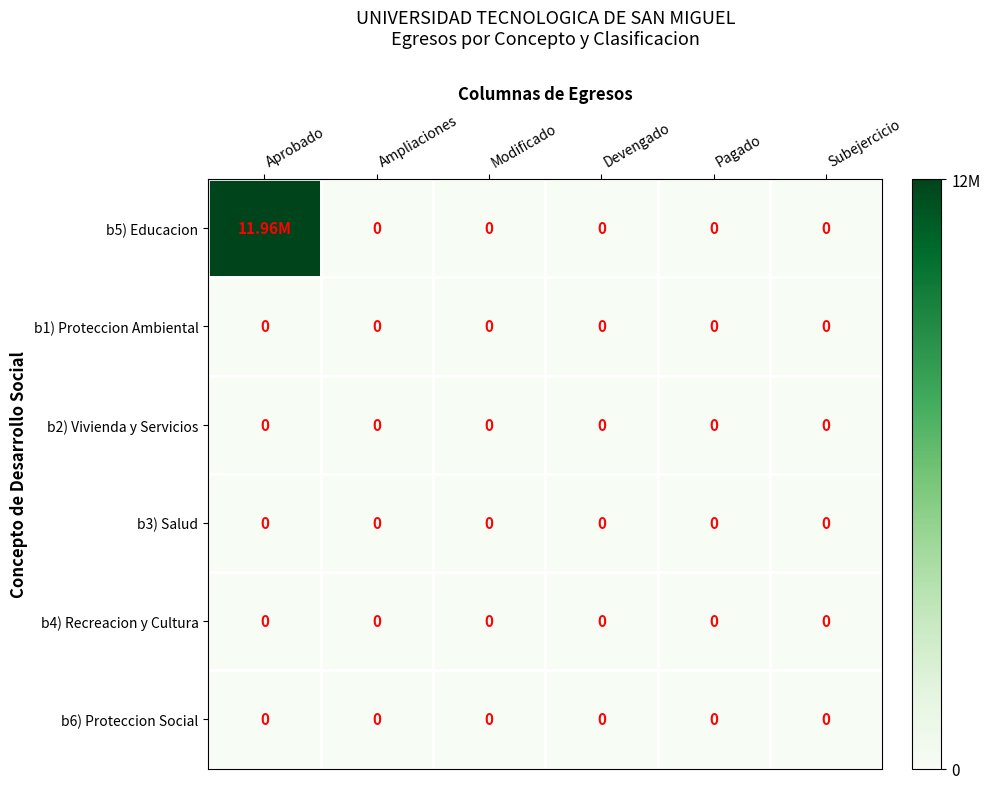

List the series in order of their peak value, lowest first.

b1) Proteccion Ambiental, b2) Vivienda y Servicios, b3) Salud, b4) Recreacion y Cultura, b6) Proteccion Social, b5) Educacion